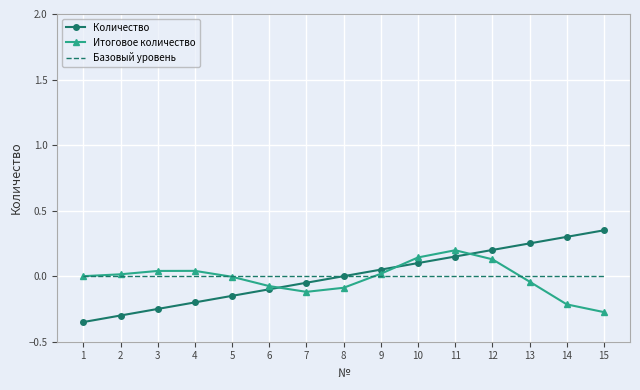

Which series has the largest range (max minus min)?

Количество